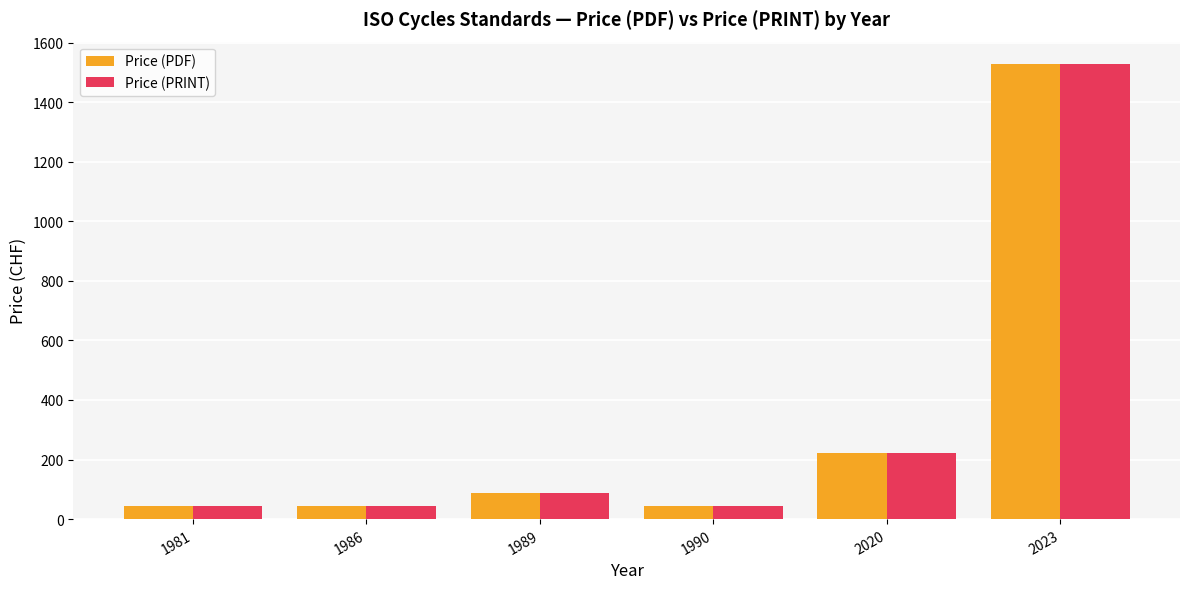

The value of Price (PDF) at 1989 is 86. True or false?

True